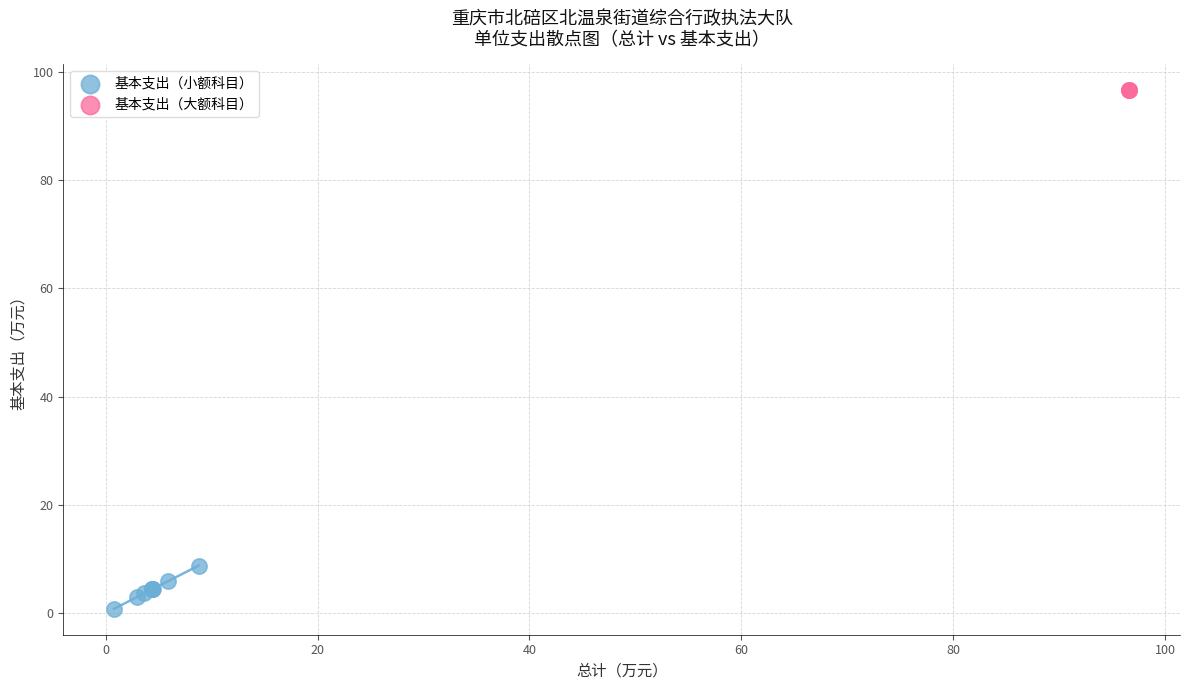

Which series reaches the minimum Y coordinate?

基本支出（小额科目）